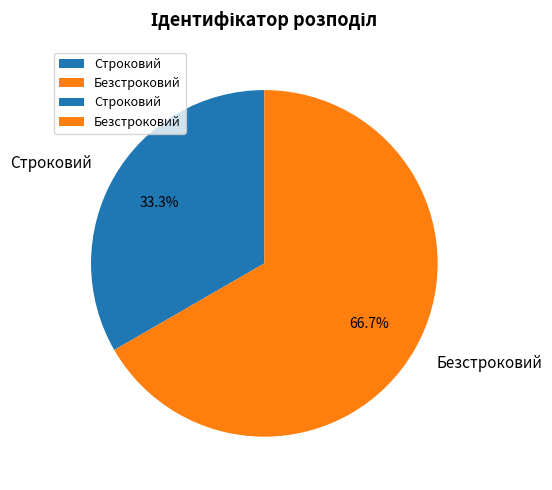

Is it true that Безстроковий is 67% of the pie?

True